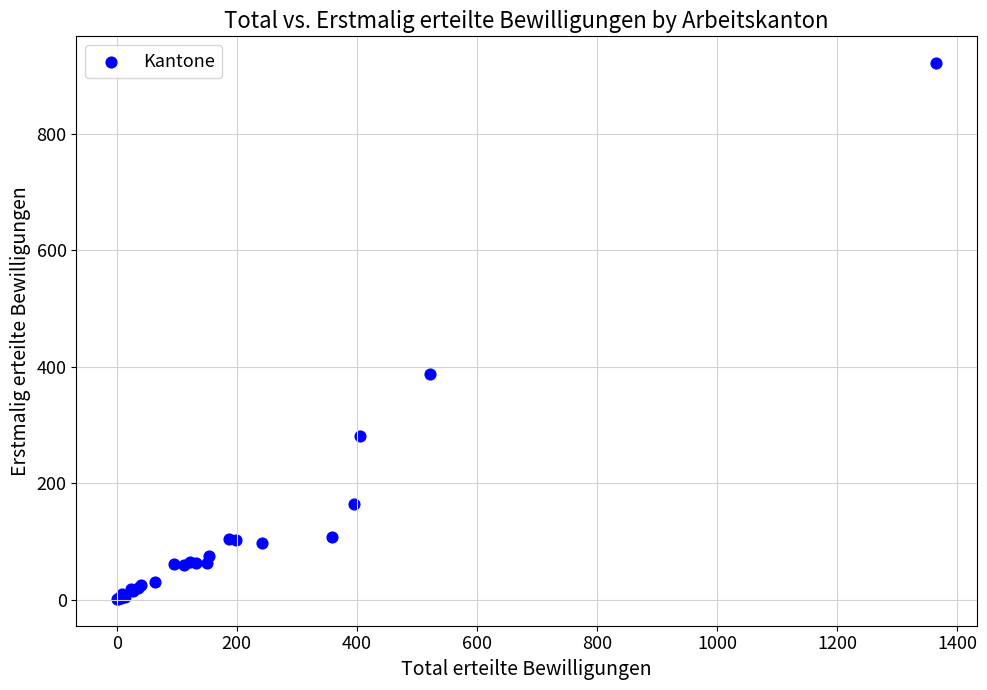

What Y value in the scatter plot is closest to 461?

388